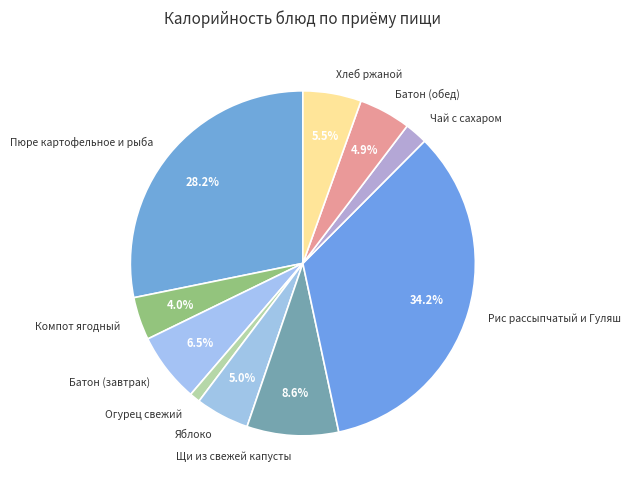

Which slice is the largest?

Рис рассыпчатый и Гуляш